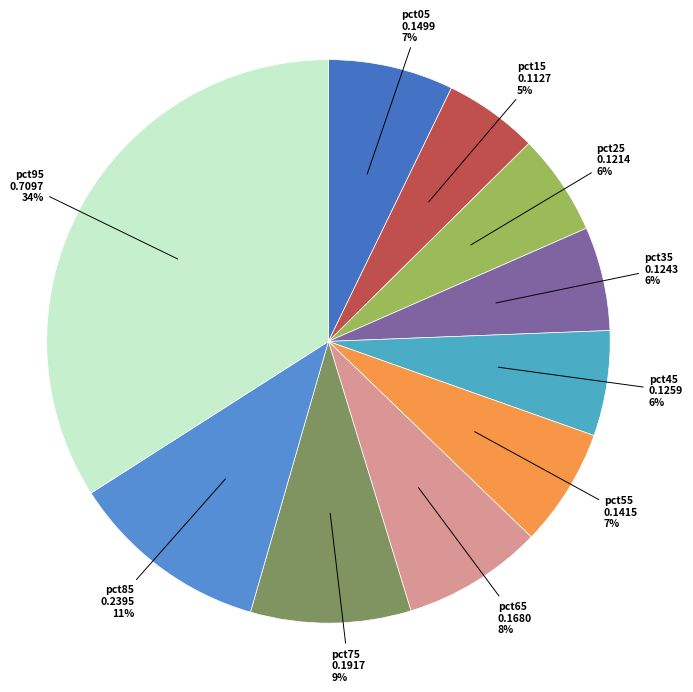

To the nearest percent, what percentage of the pie is pct15?

5%